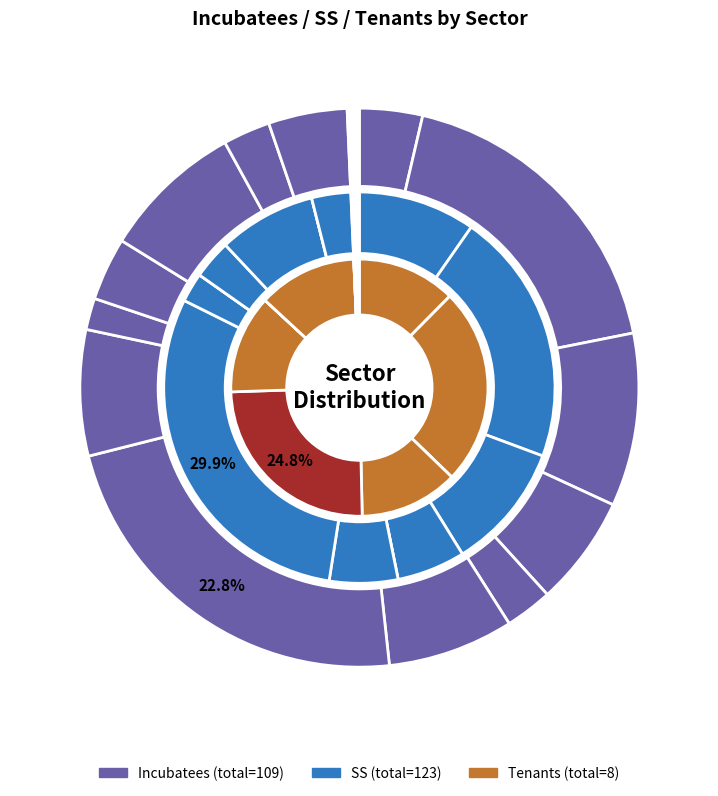

Count the number of slices in the pie.

13